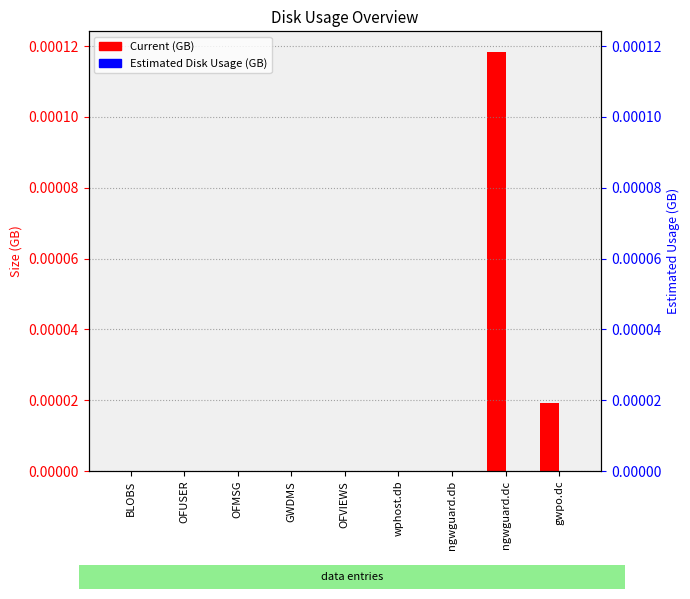

What position from the left is OFMSG?

3